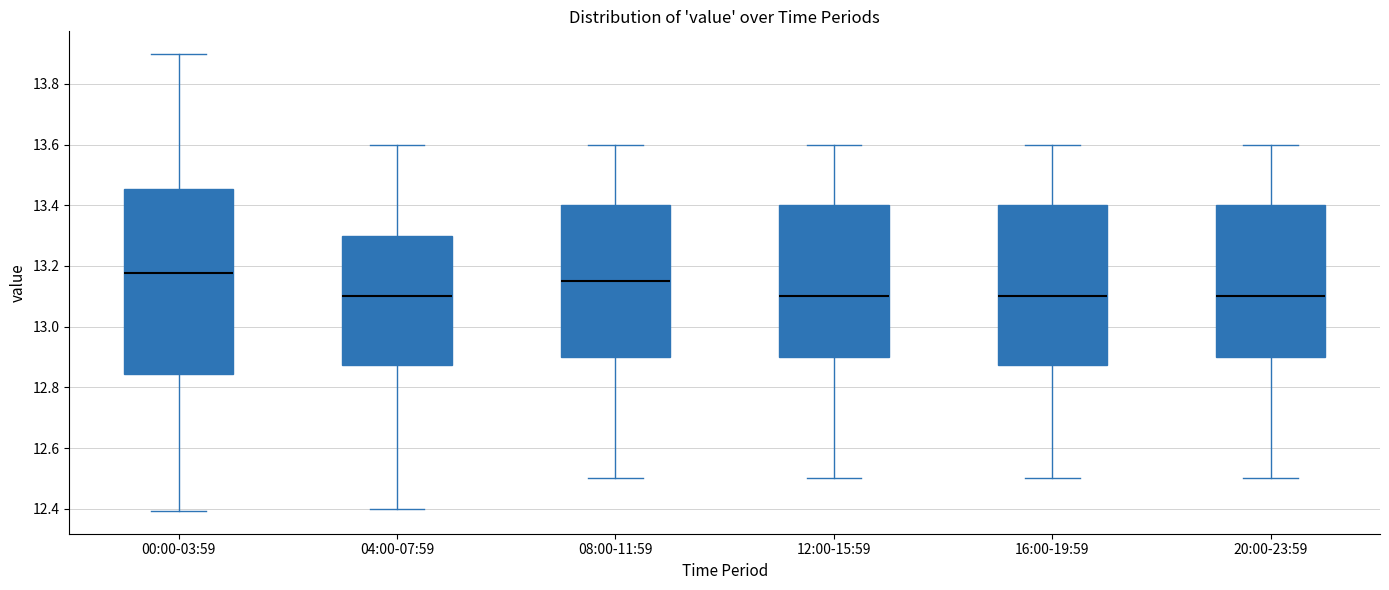

Where is the lower edge of the box for 04:00-07:59 on the y-axis? The values are not printed on the chart, so give them approximately, as read against the axis.

12.88